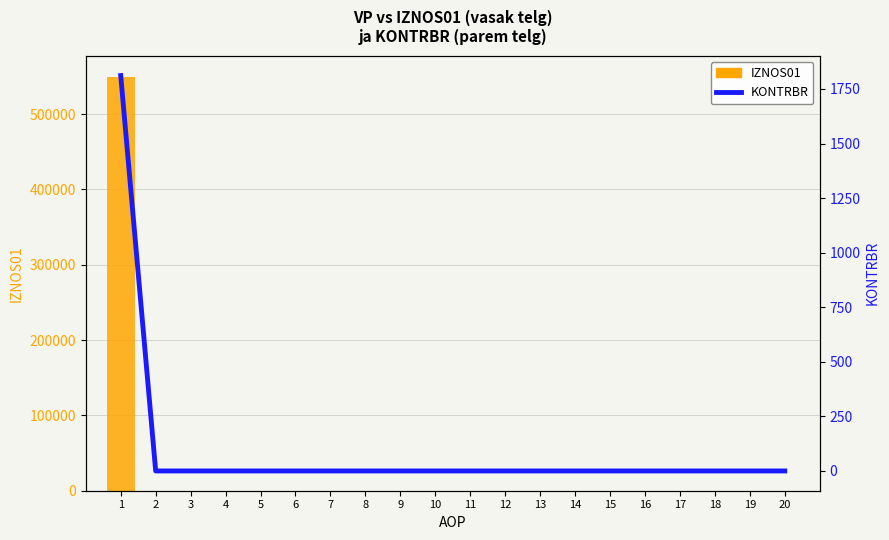

The IZNOS01 series shows 0.0 at 13. True or false?

True